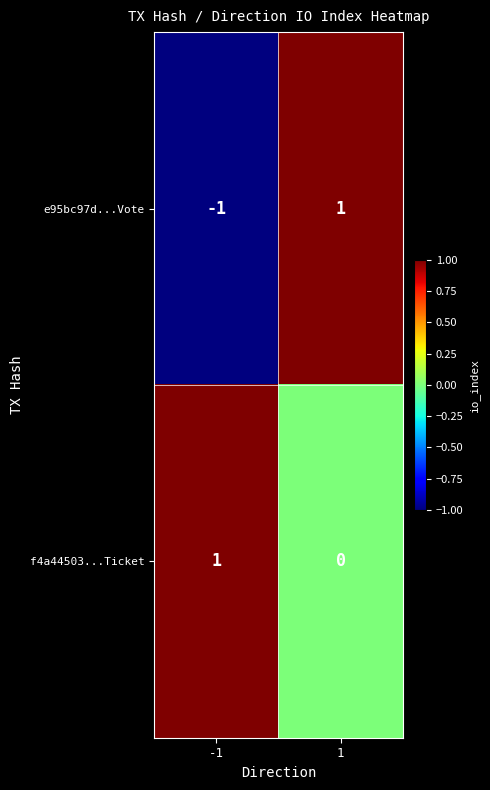

What is the smallest value displayed?

-1